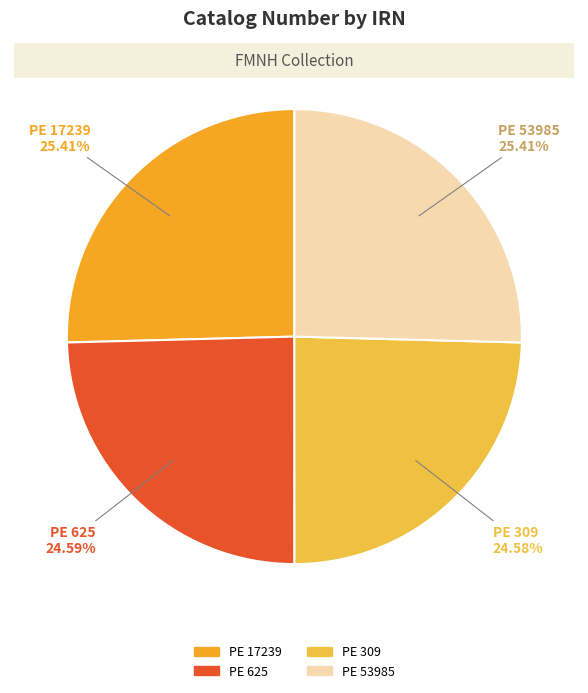

Approximately how many times larger is the value at PE 309 compared to PE 17239?

1.0